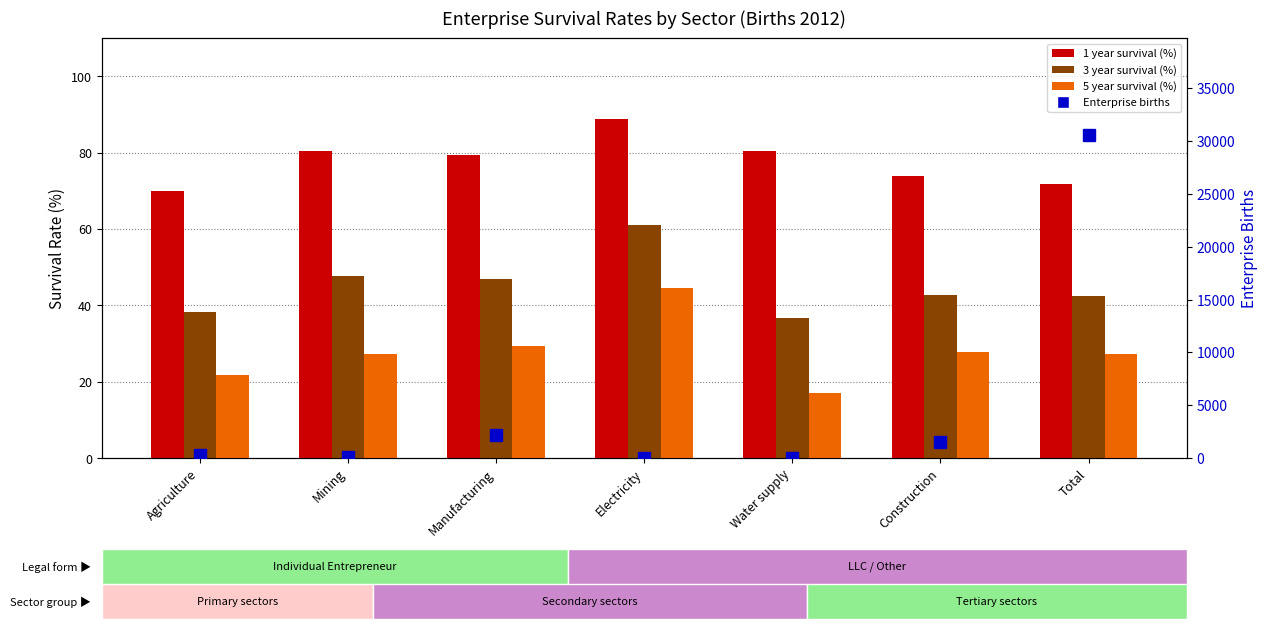

True or false: Enterprise births has a value of 132.0 at Mining.

True